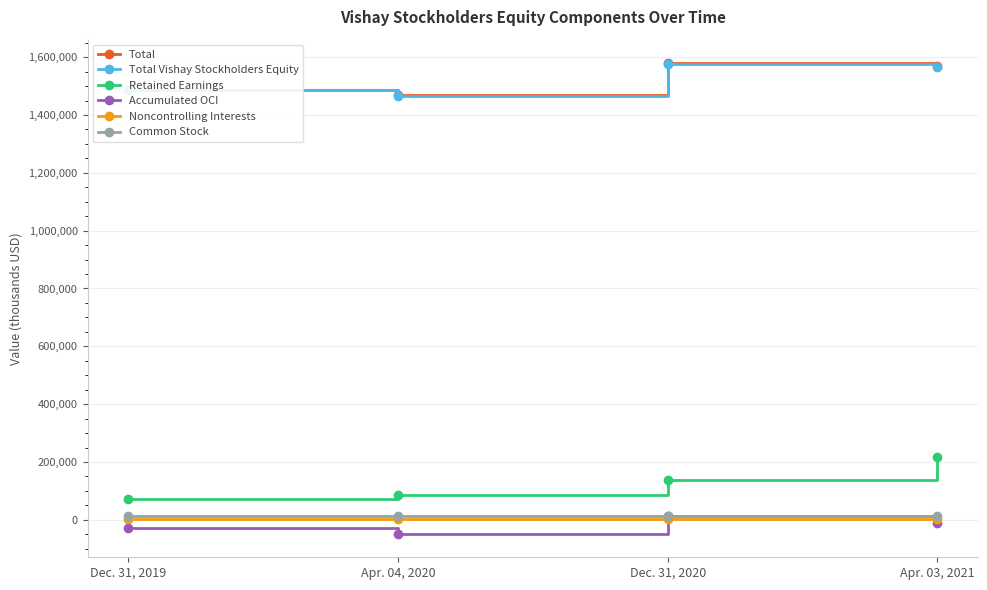

True or false: Accumulated OCI and Total intersect in this chart.

False